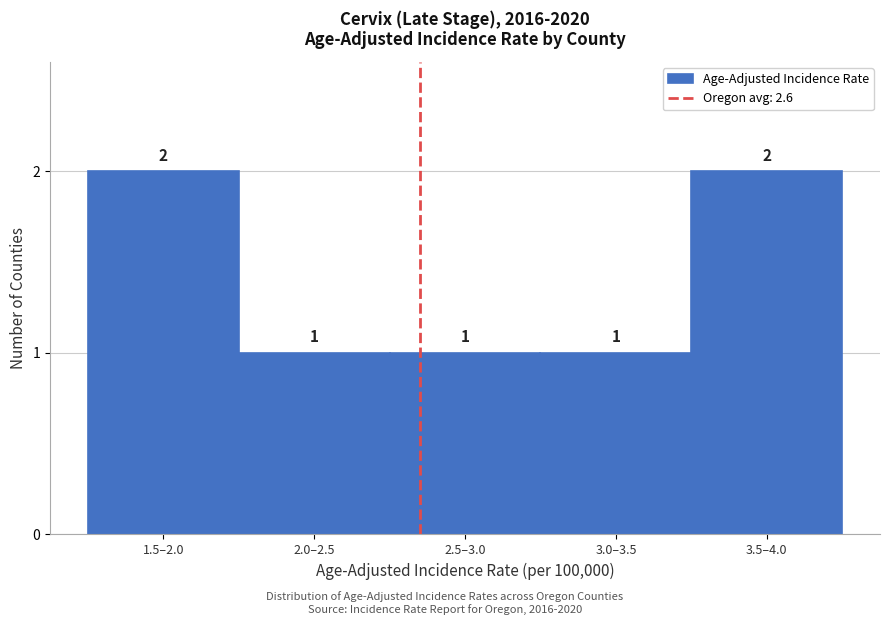

Reading left to right, list all the values displayed in this chart.

1.5–2.0=2	2.0–2.5=1	2.5–3.0=1	3.0–3.5=1	3.5–4.0=2